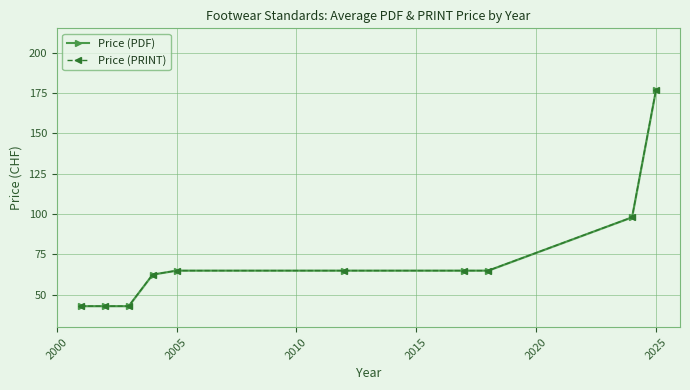

What are all the series names shown in the legend?

Price (PDF), Price (PRINT)